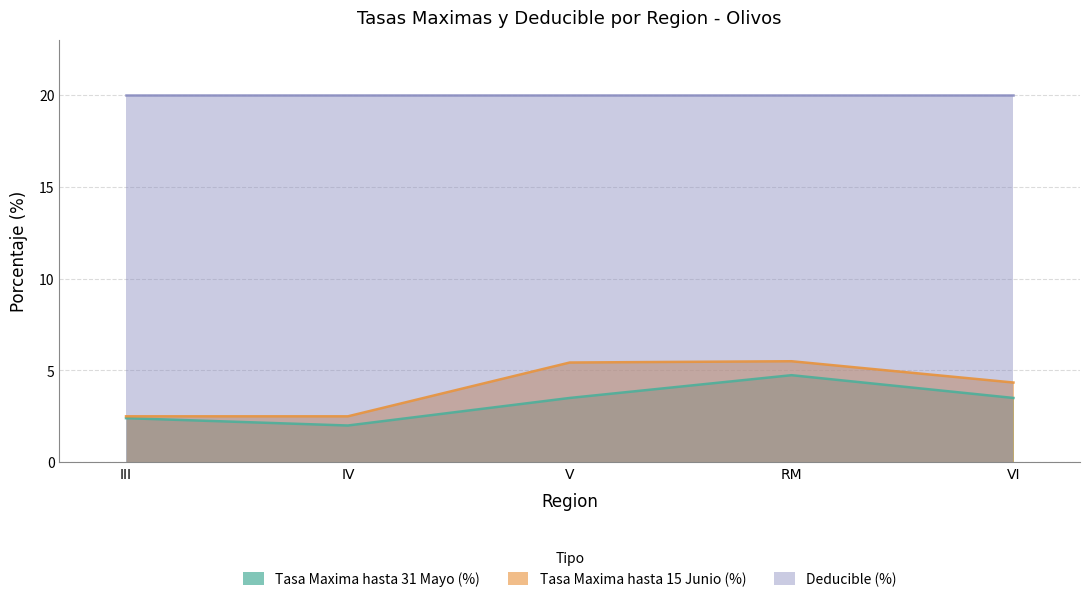

In Tasa Maxima hasta 31 Mayo (%), how many points are higher than both neighbors (excluding endpoints)?

1